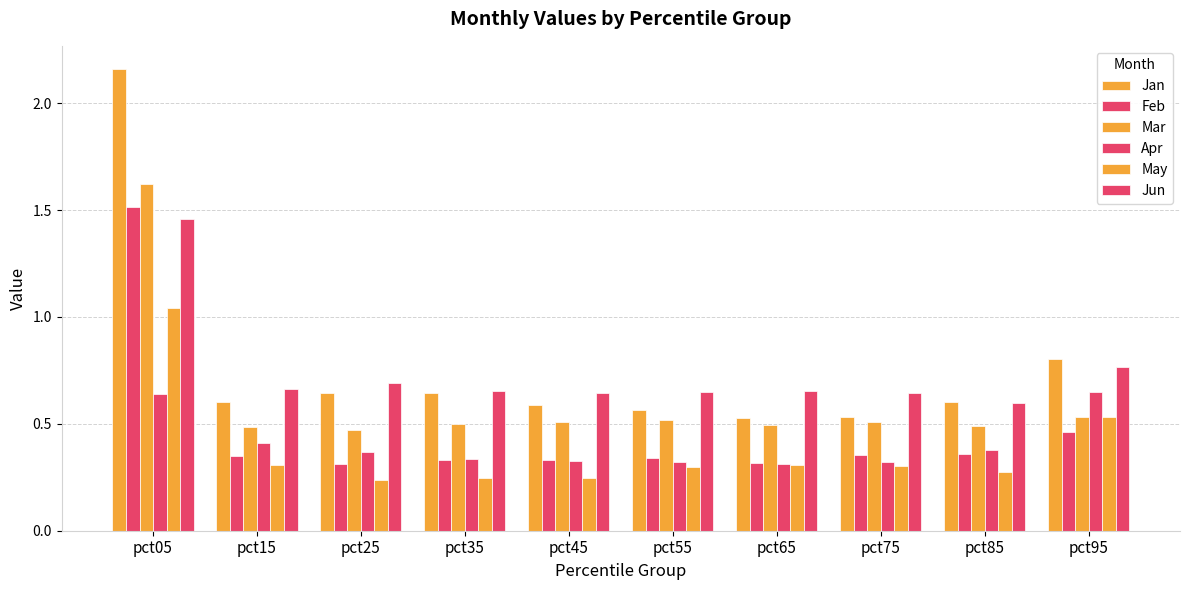

Where is Mar nearest to the value 1?

pct95